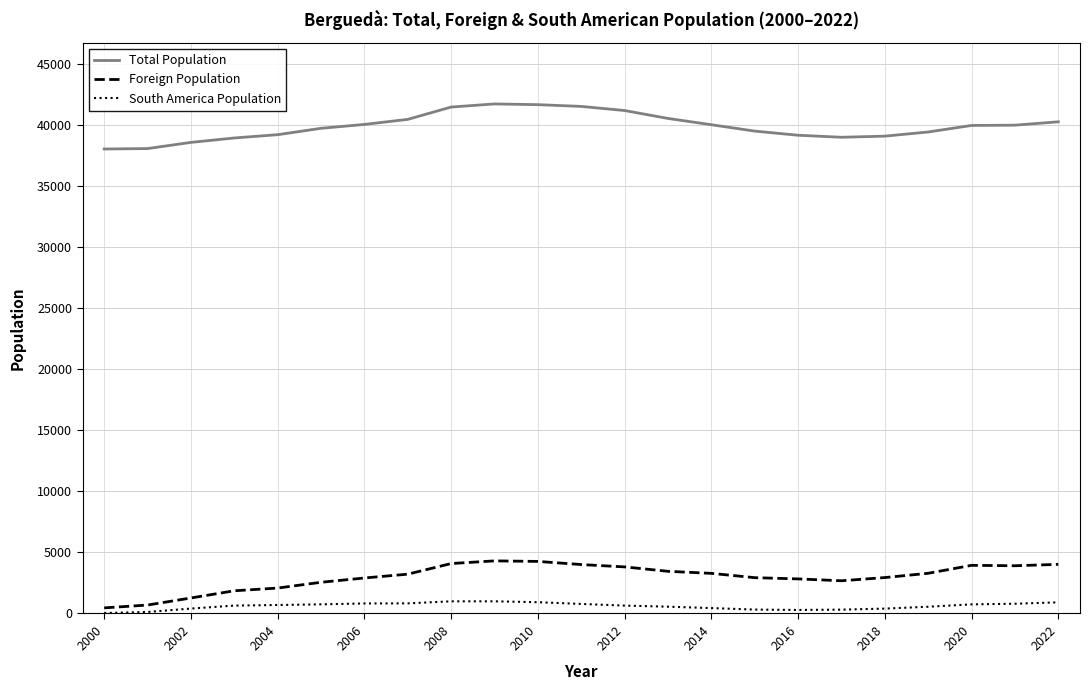

How many values in the Total Population series are below 39980?

11